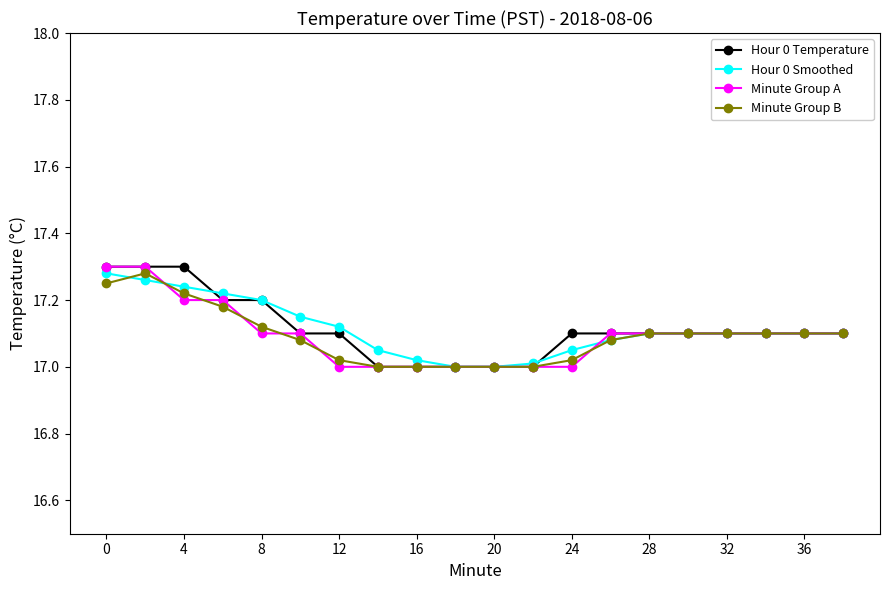

Count the number of data series in this chart.

4